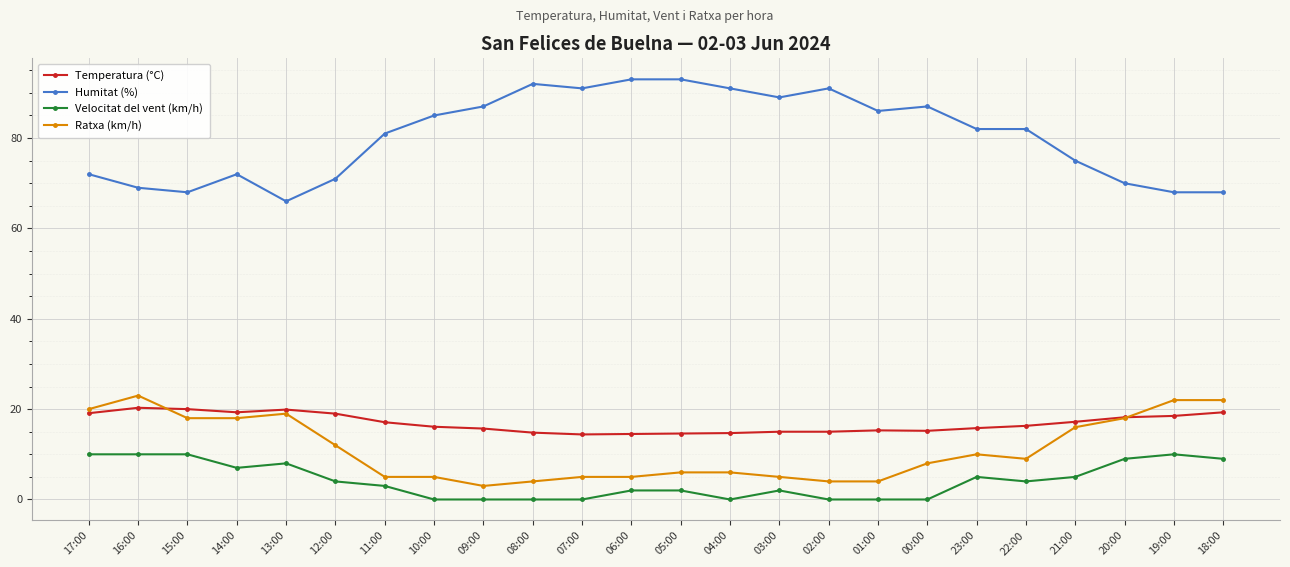

What is the value of the Humitat (%) point at the 10th from the left?

92.0